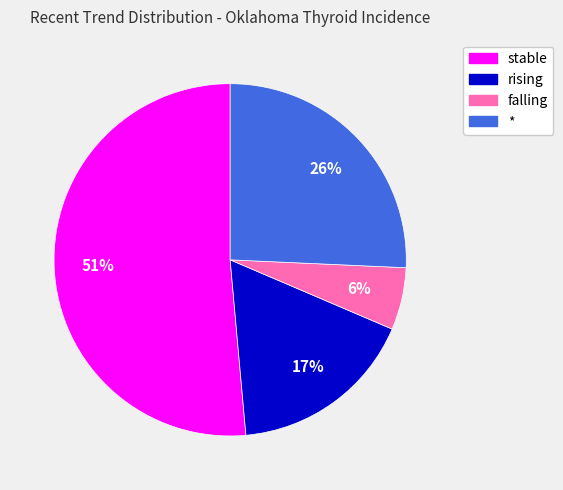

How many segments does this pie chart have?

4